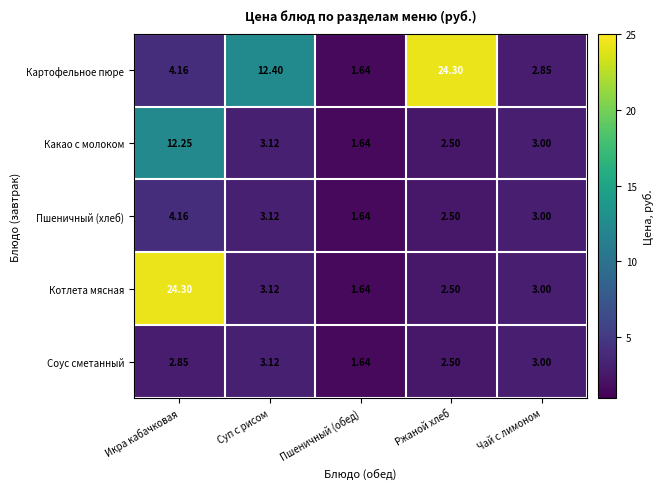

Between Пшеничный (обед) and Ржаной хлеб, which series saw the biggest shift?

Картофельное пюре